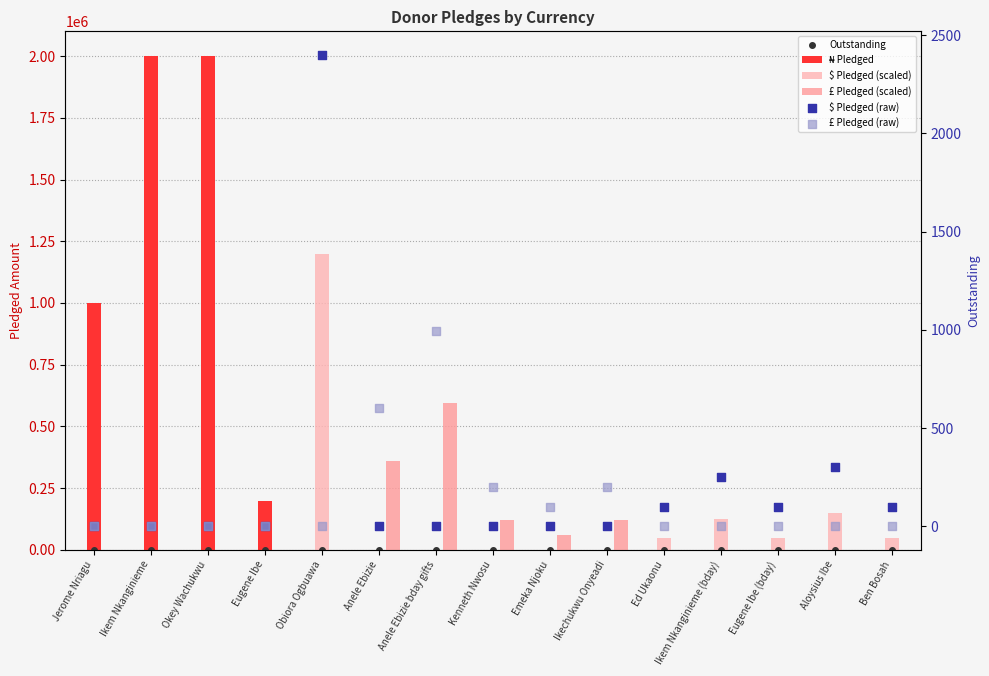

Is the value of ₦ Pledged at Ikechukwu Onyeadi greater than the value of $ Pledged (scaled) at Emeka Njoku?

No